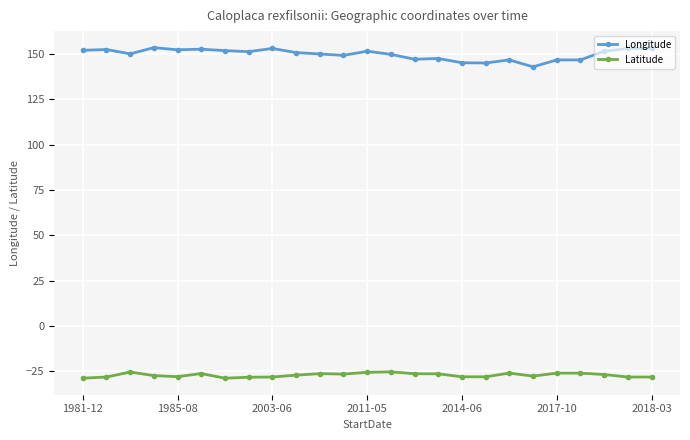

What is the greatest value displayed?

153.6